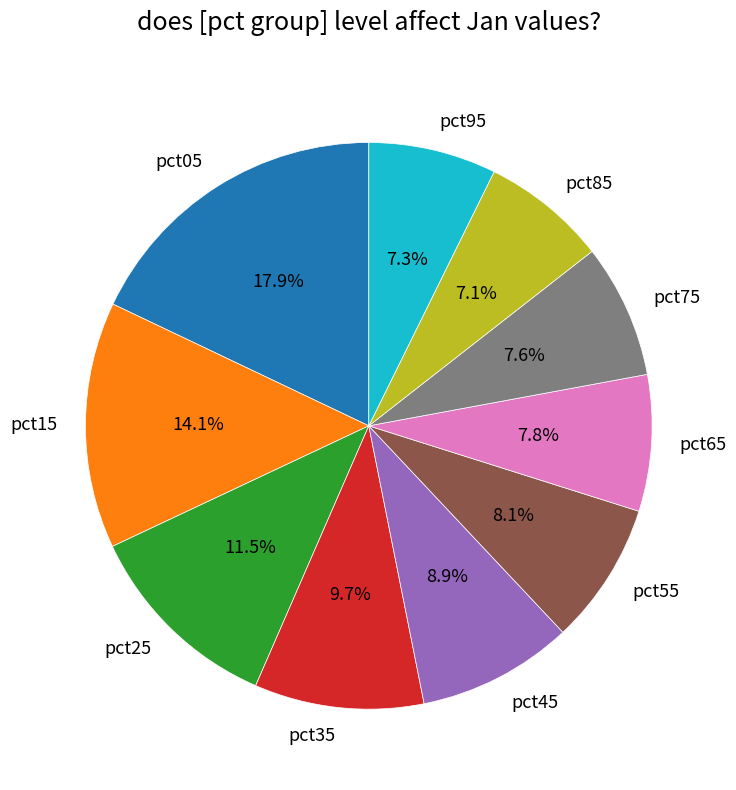

To the nearest percent, what portion does pct75 represent?

8%